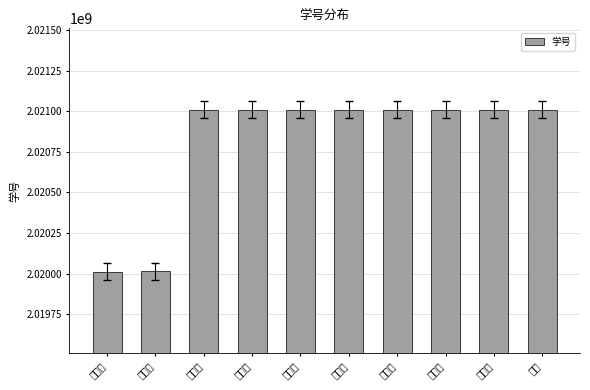

What is the approximate value at 吴魏位?

2020013997